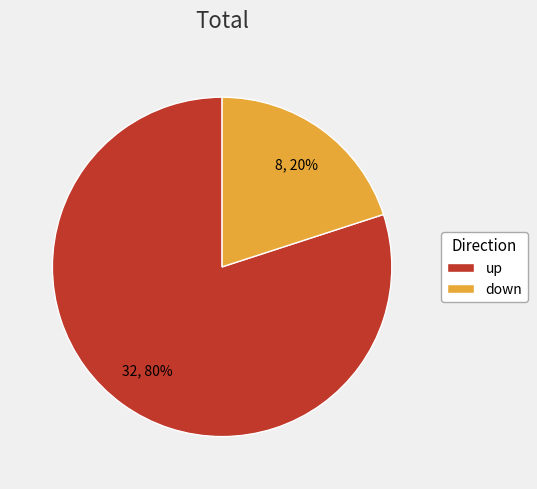

The down slice represents 30% of the pie. True or false?

False